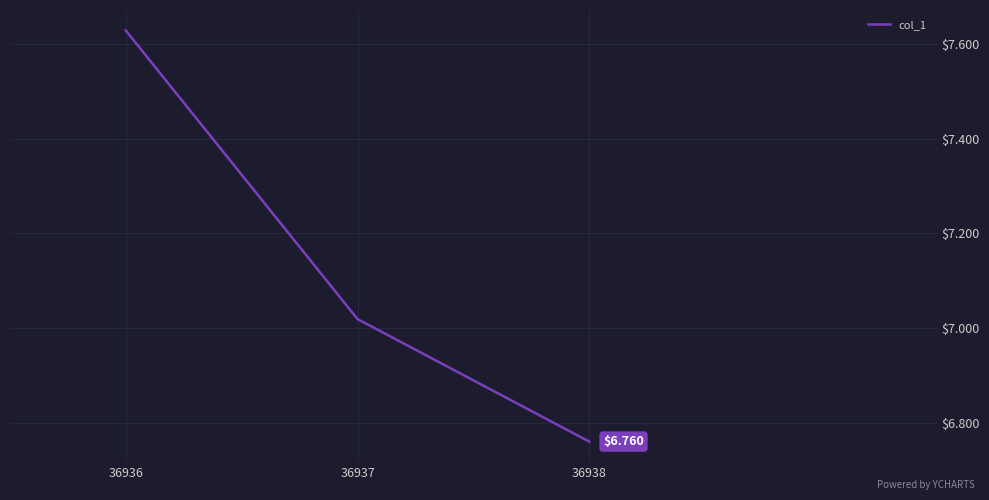

At which category does the chart reach its peak across all series?

36936